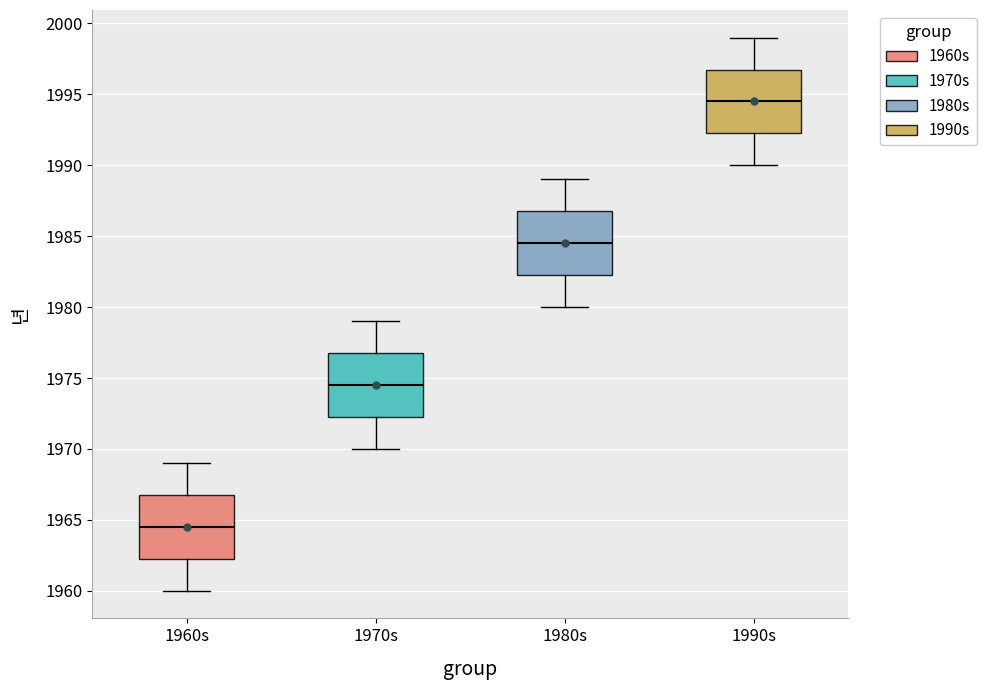

Where is the lower edge of the box for 1960s on the y-axis? The values are not printed on the chart, so give them approximately, as read against the axis.

1962.5